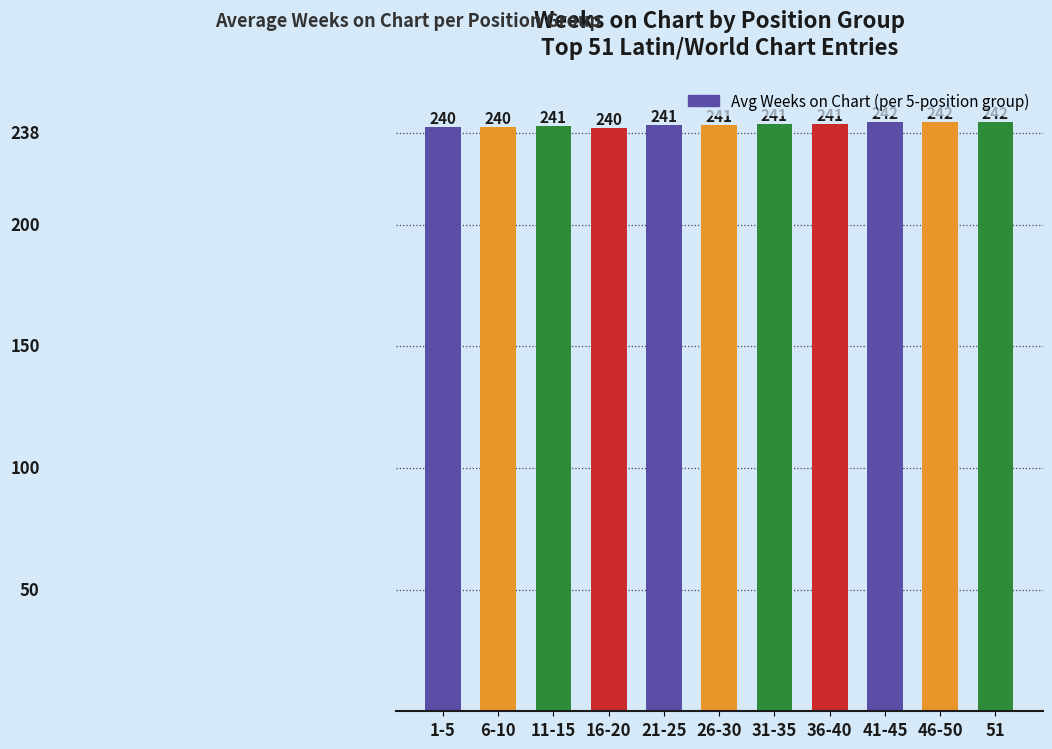

Read the value at 31-35.

241.2